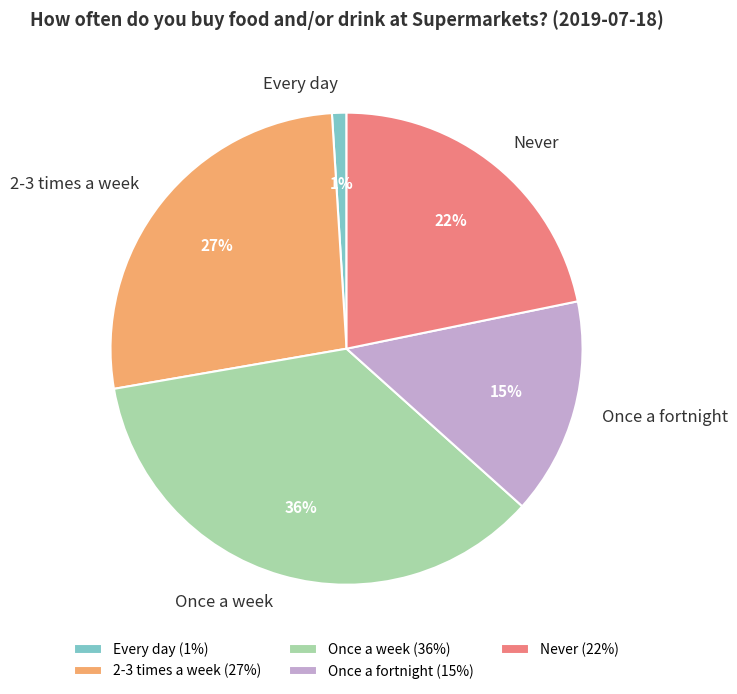

Is the sum of 2-3 times a week and Every day greater than half?

No